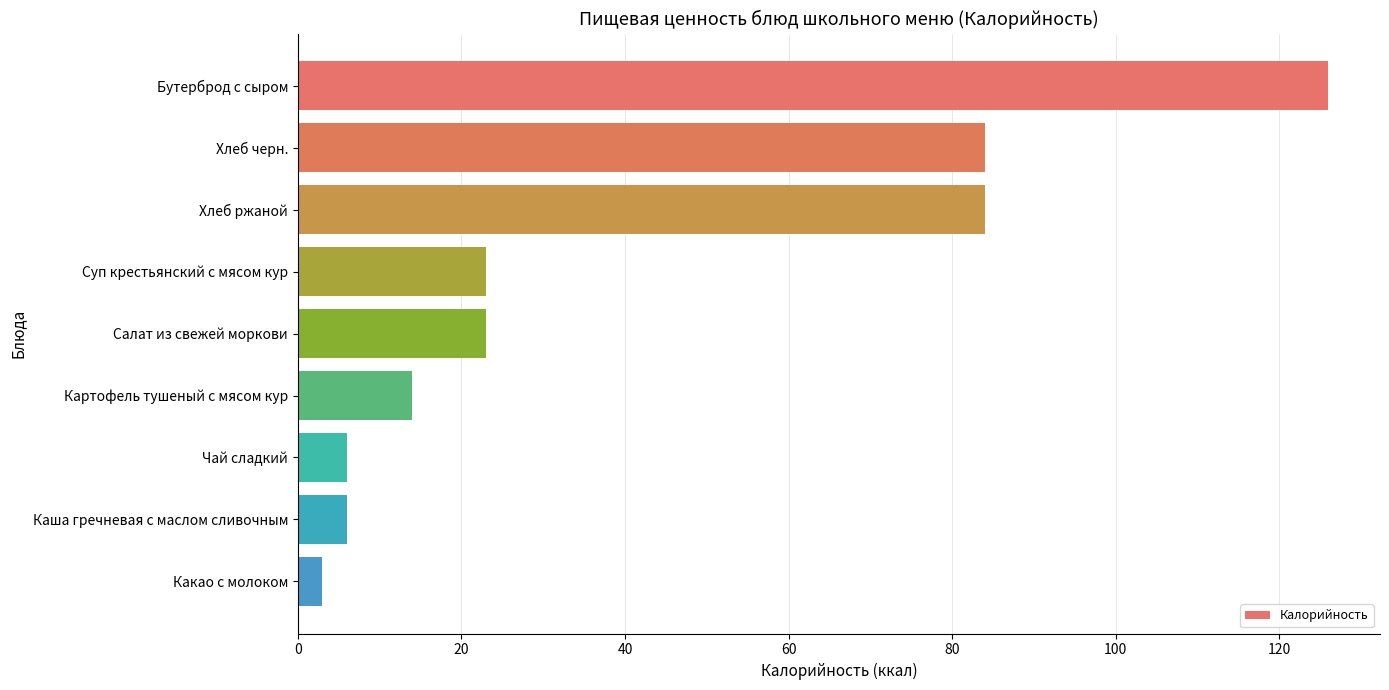

Does the chart contain any negative values?

No